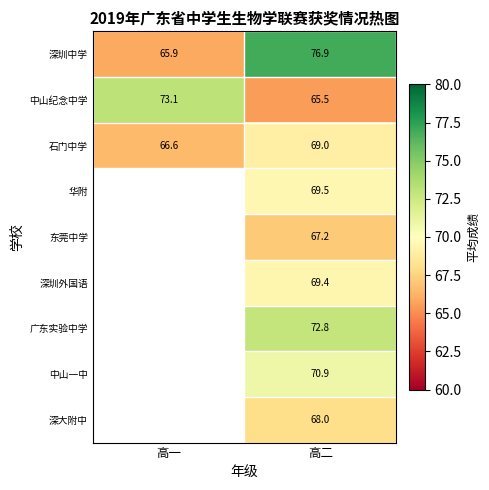

Rank the categories by 中山纪念中学 value from lowest to highest.

高二, 高一